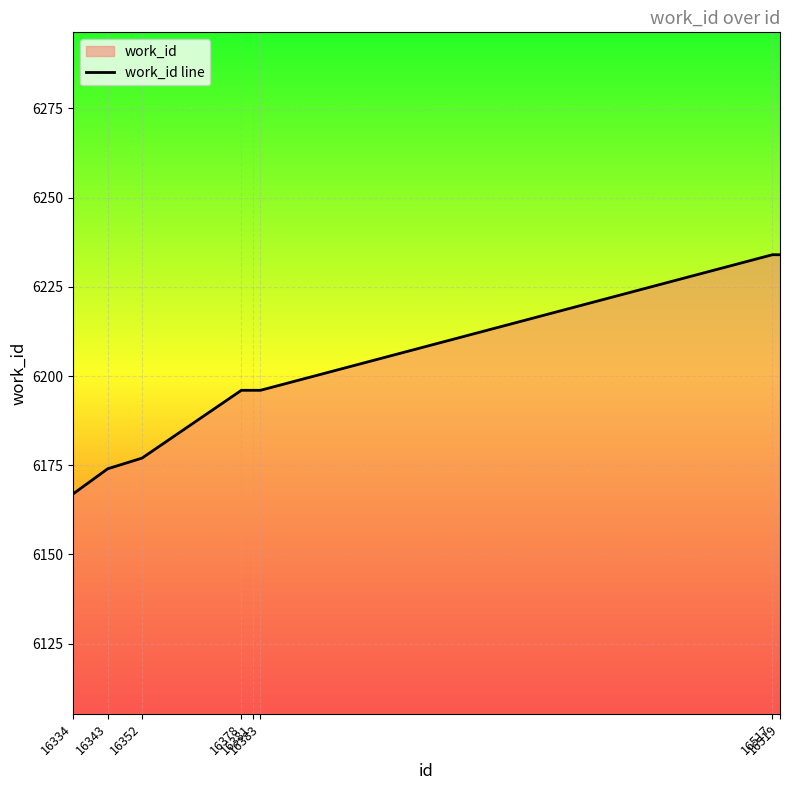

What is the value of the 6th point from the left?

6196